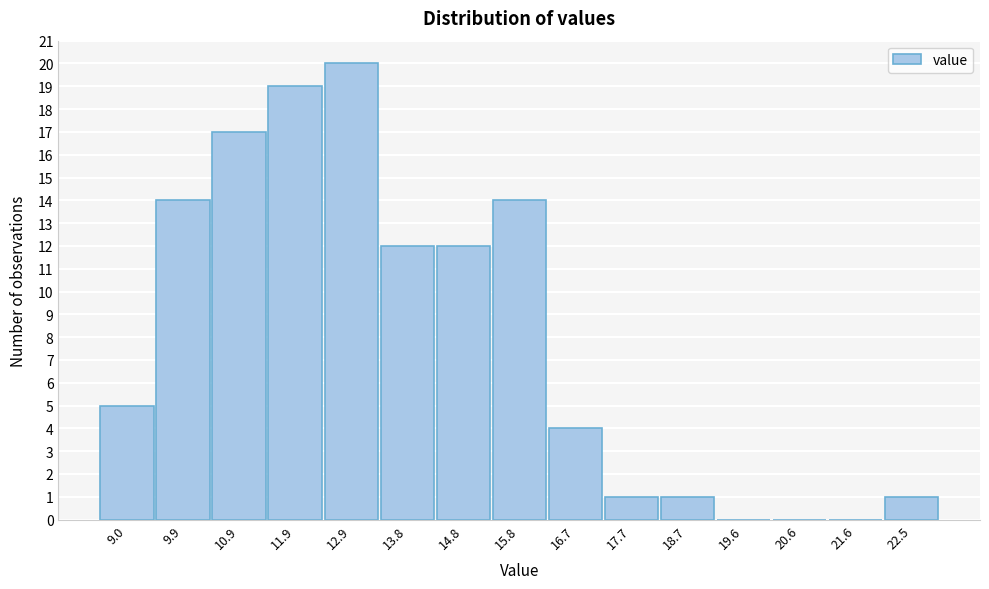

Reading left to right, what are all the values shown in this chart?

9.0=5	9.9=14	10.9=17	11.9=19	12.9=20	13.8=12	14.8=12	15.8=14	16.7=4	17.7=1	18.7=1	19.6=0	20.6=0	21.6=0	22.5=1